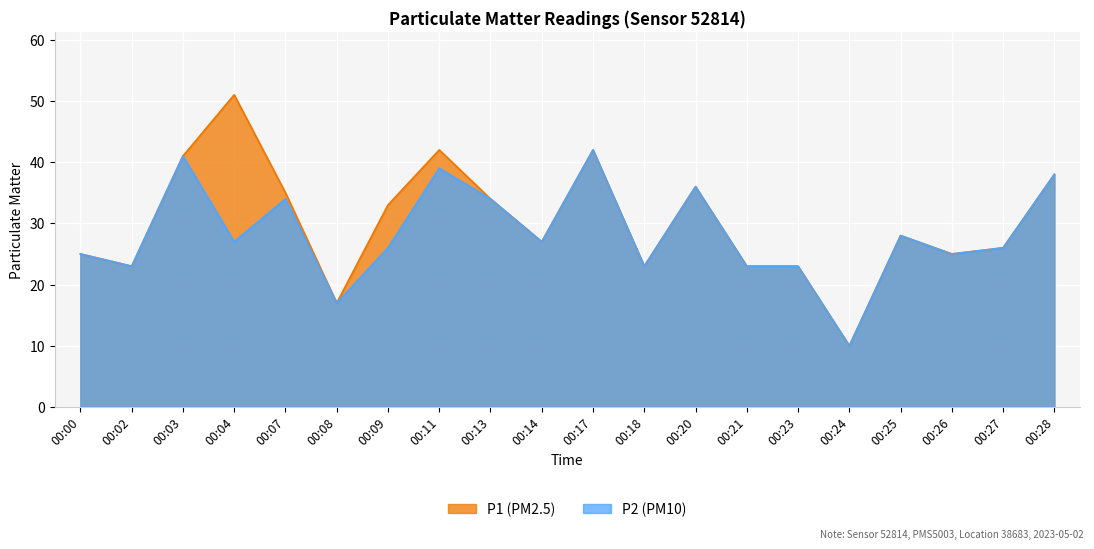

At which category does P2 reach its first local valley?

00:02